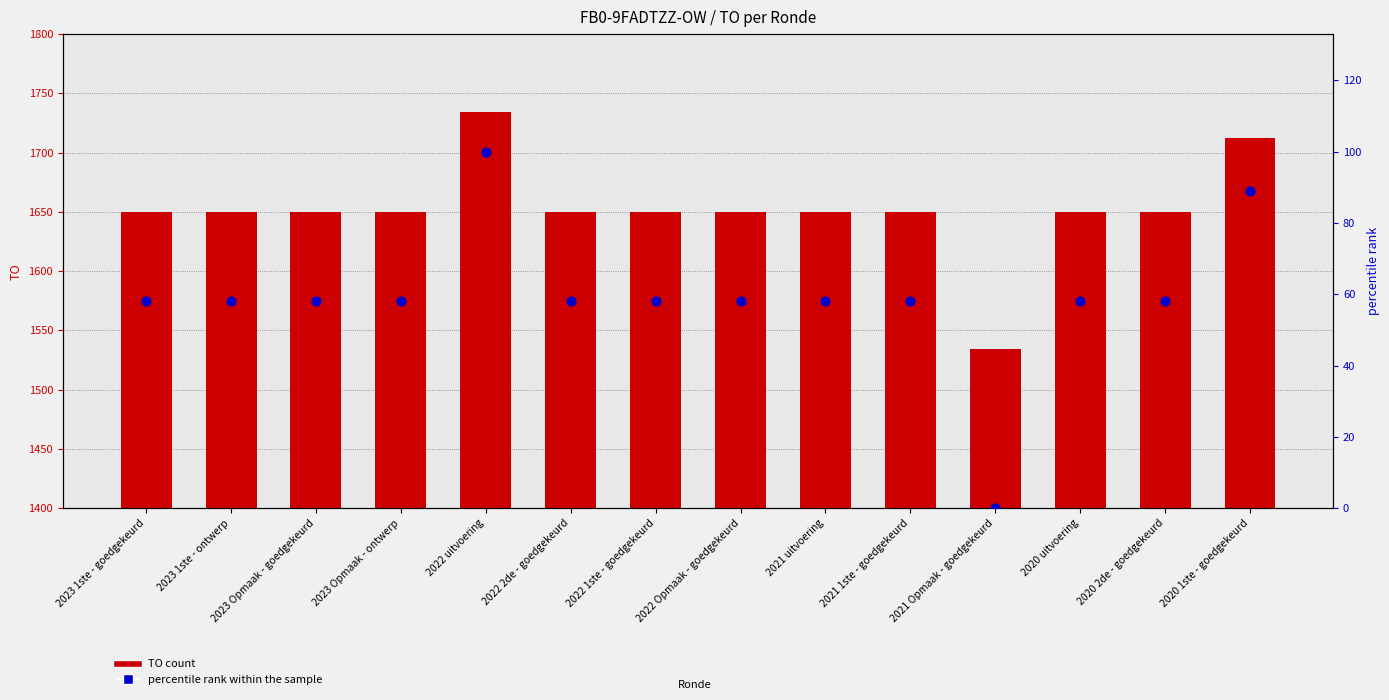

Which series reaches the minimum Y coordinate?

percentile rank within the sample